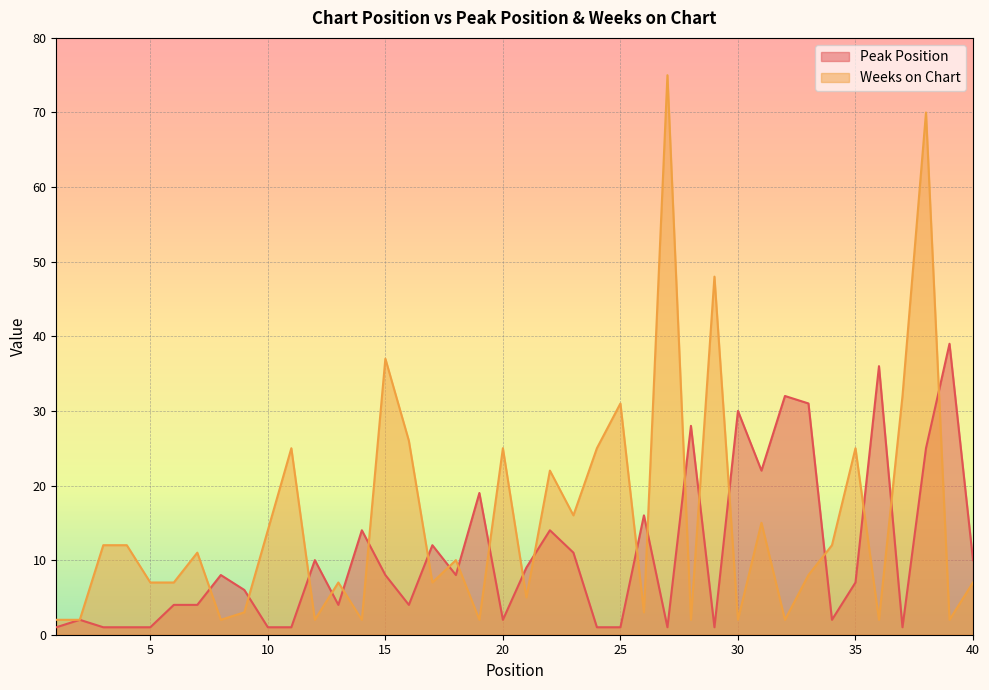

Rank the series by their average value, from lowest to highest.

Peak Position, Weeks on Chart